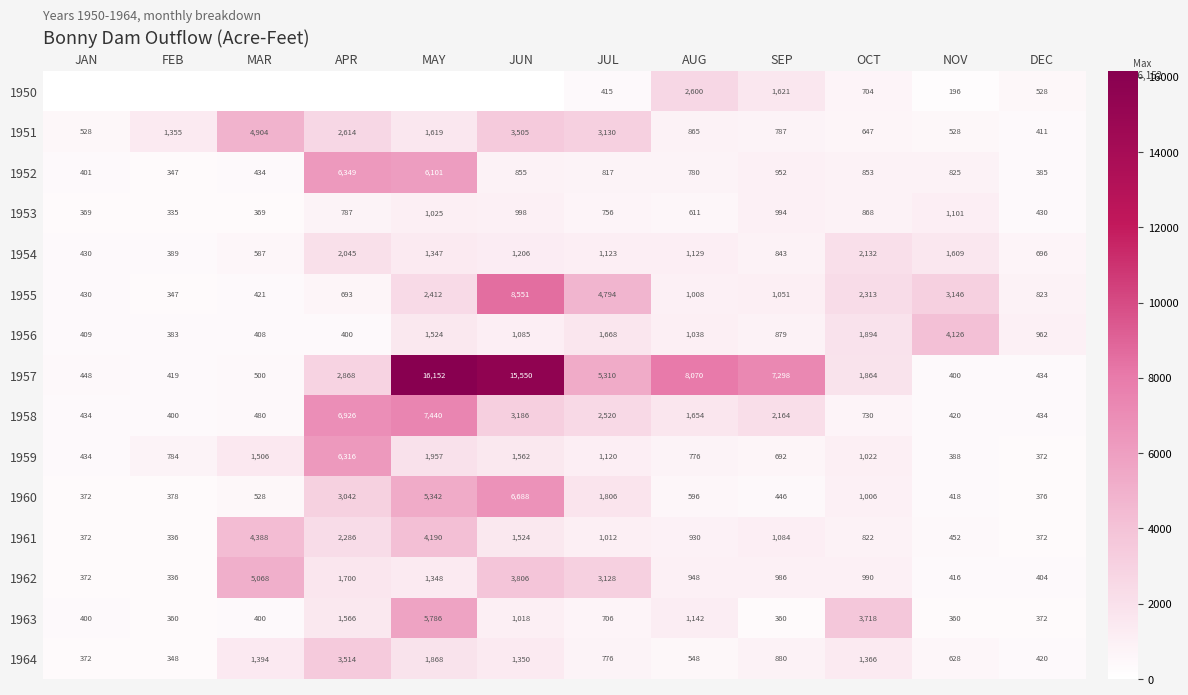

Is it true that 1964 equals 2524 at MAY?

False